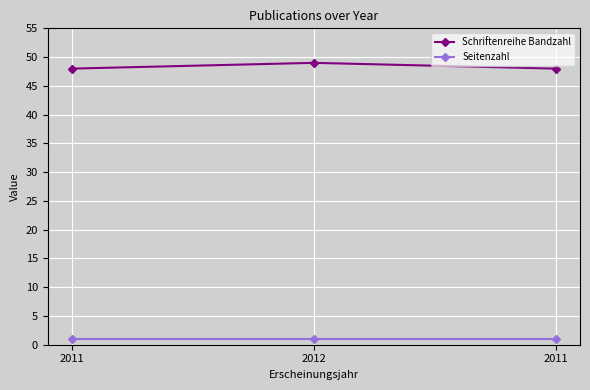

How many lines are shown in the chart?

2